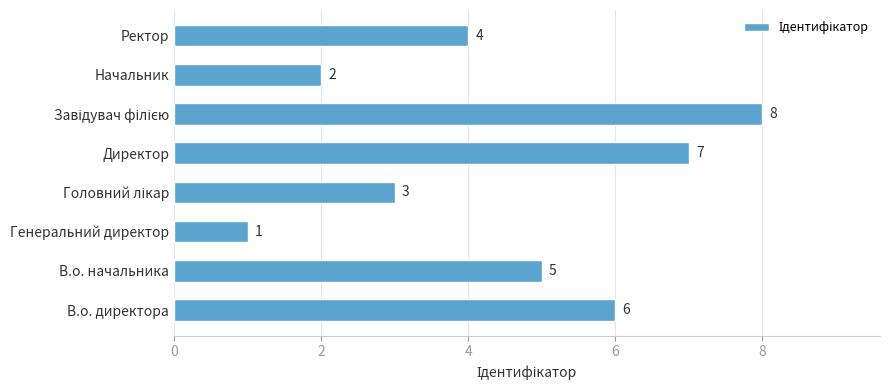

The chart shows a value of 1 at Начальник. True or false?

False